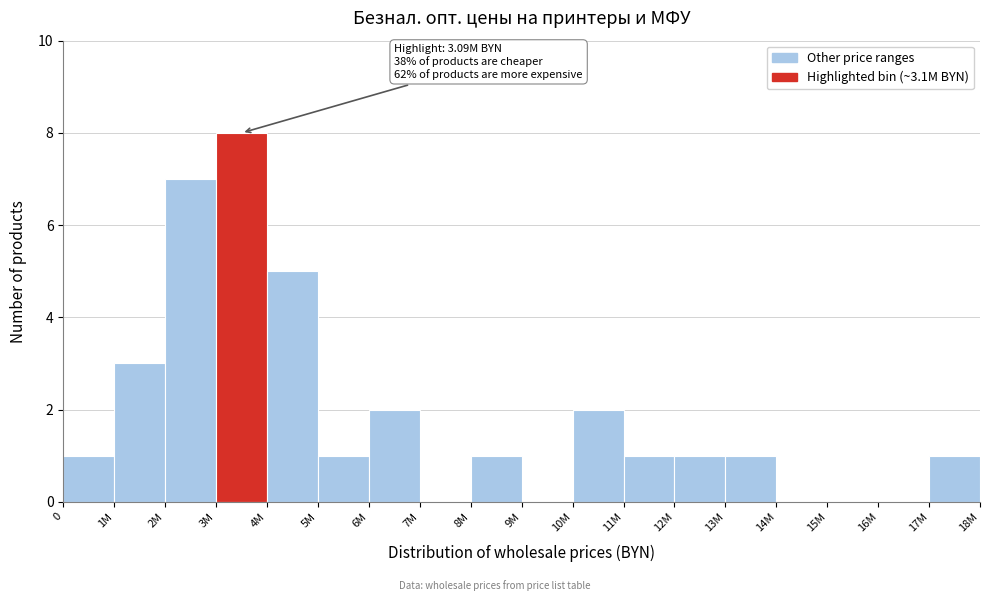

Reading left to right, list all the values displayed in this chart.

0=1	1M=3	2M=7	3M=8	4M=5	5M=1	6M=2	7M=0	8M=1	9M=0	10M=2	11M=1	12M=1	13M=1	14M=0	15M=0	16M=0	17M=1